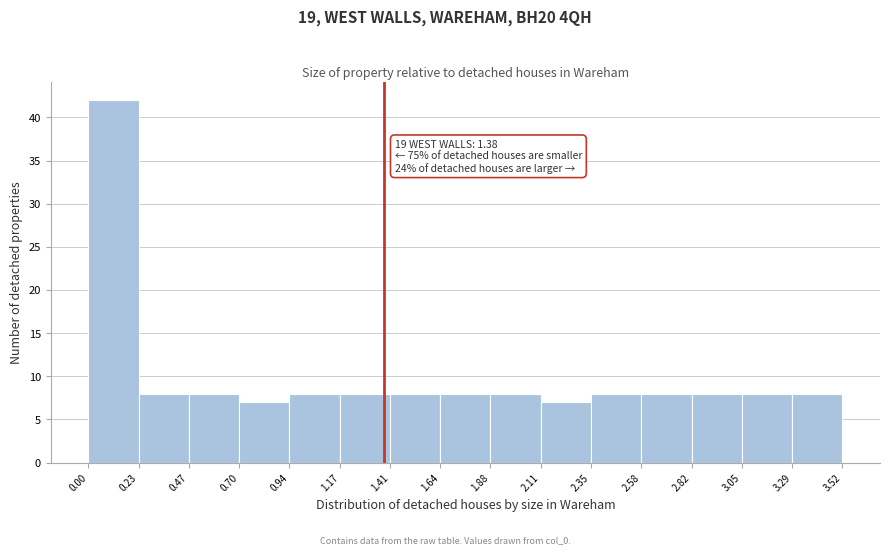

Which range on the x-axis has the tallest bar?

0.00 to 0.23